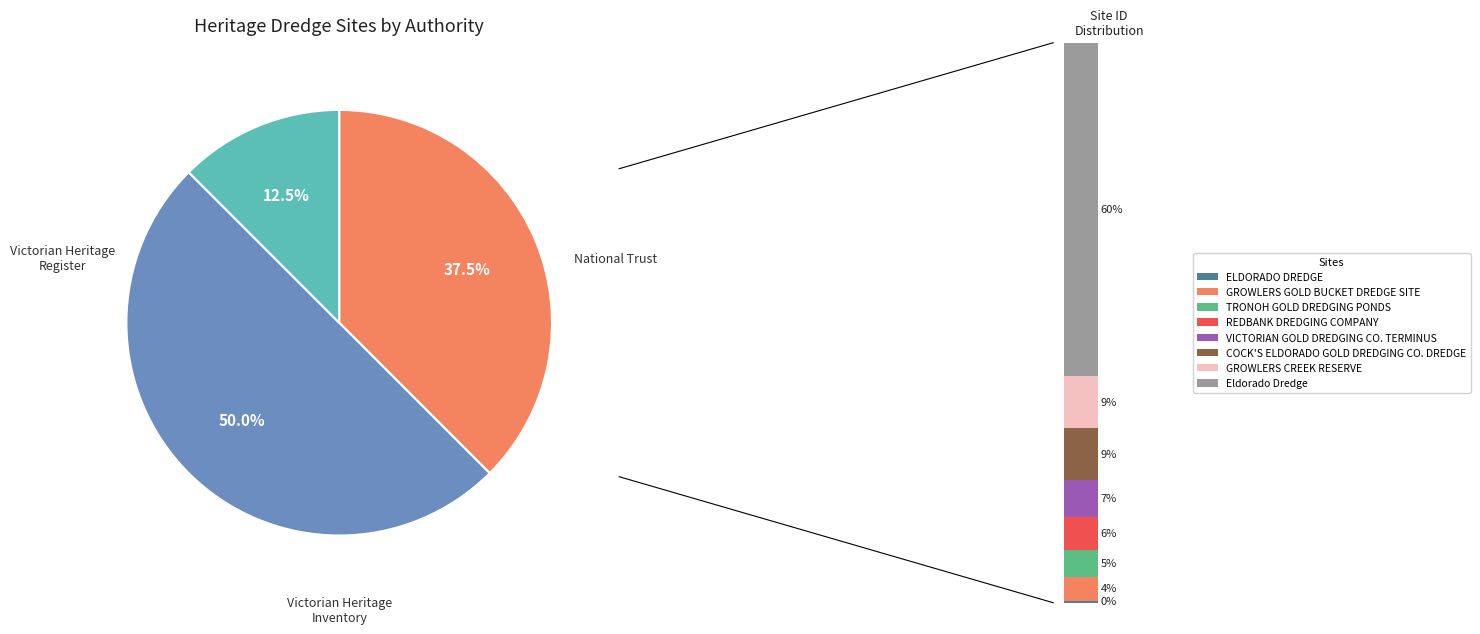

Does GROWLERS CREEK RESERVE account for over 50% of the chart?

No